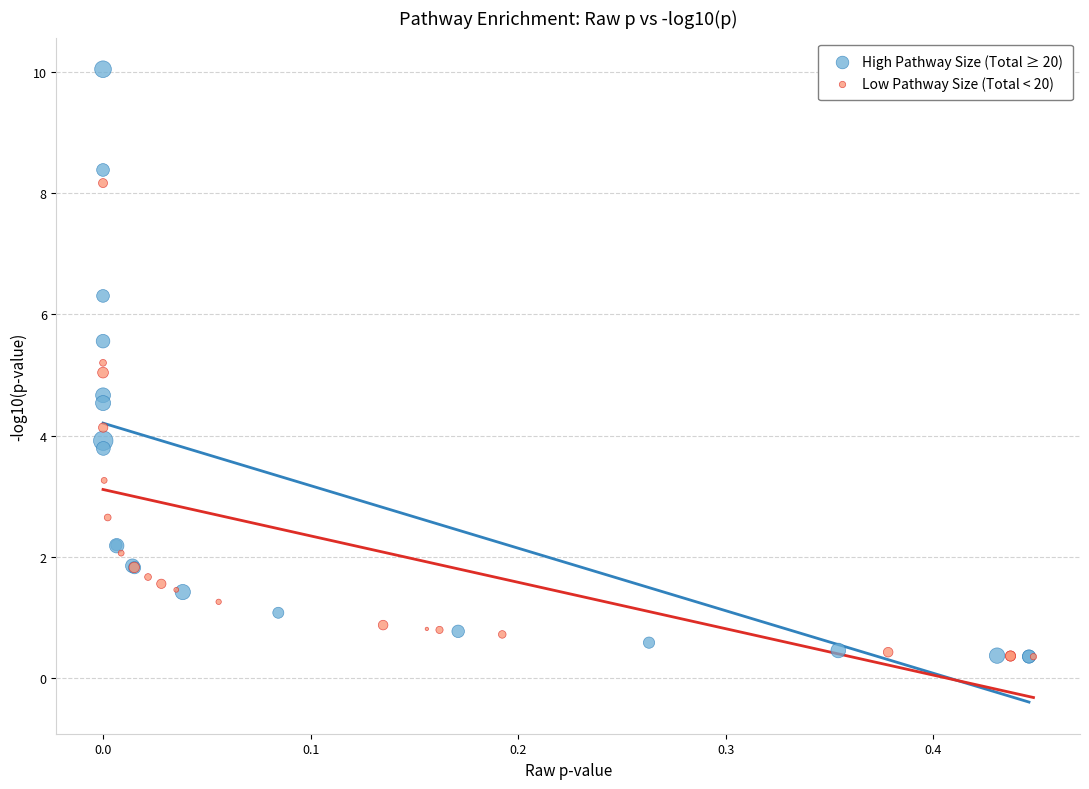

Which series has the widest spread of Y values?

High Pathway Size (Total ≥ 20)